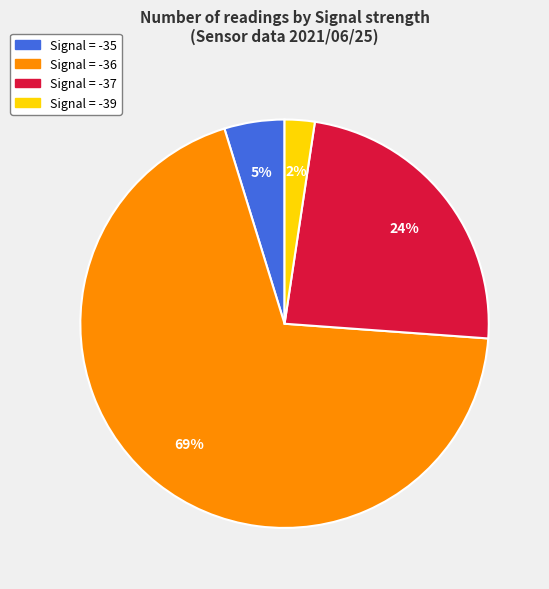

To the nearest percent, what is the difference between the largest and smallest slice percentages?

67%